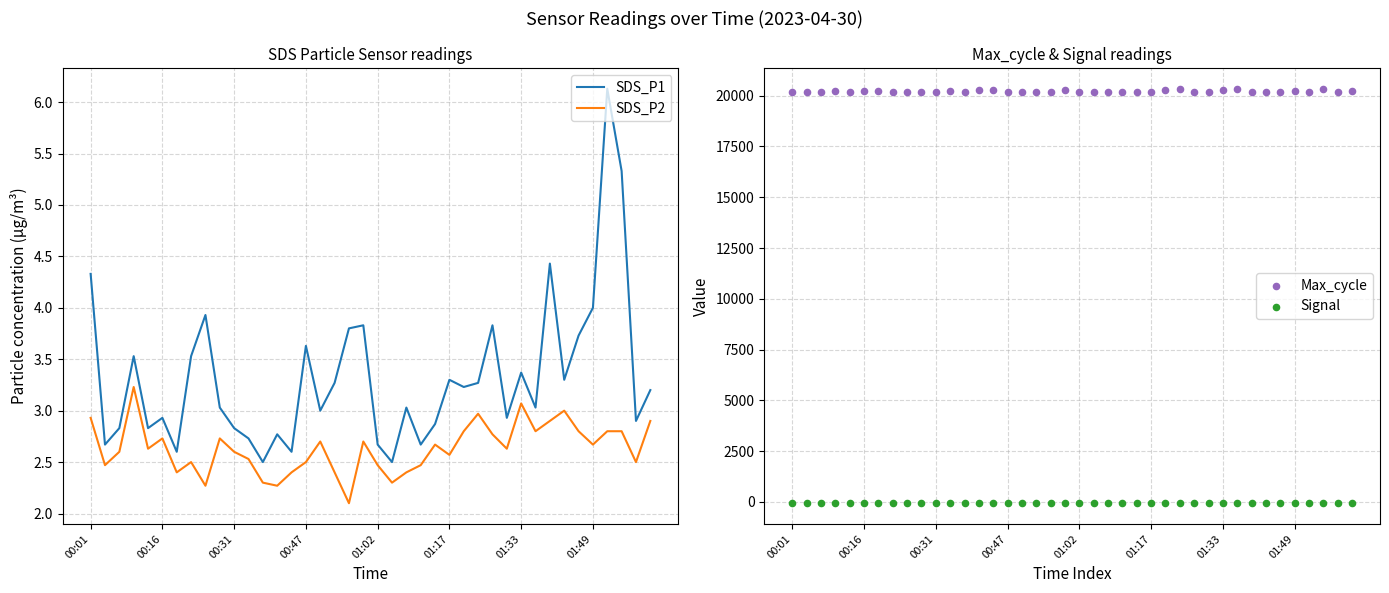

Which series contains the lowest Y value?

Signal